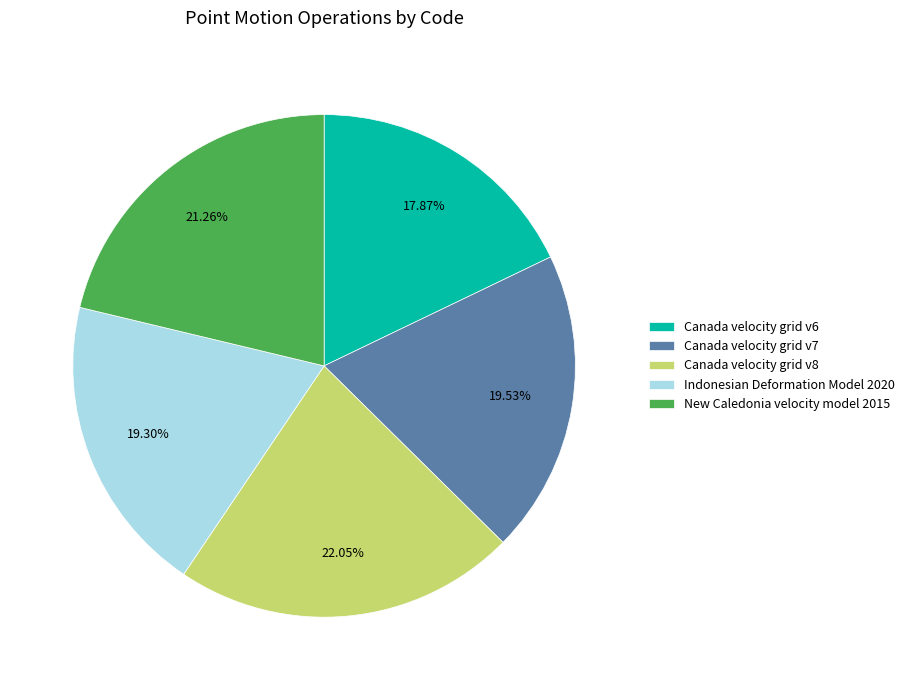

Is it true that Indonesian Deformation Model 2020 is 19% of the pie?

True